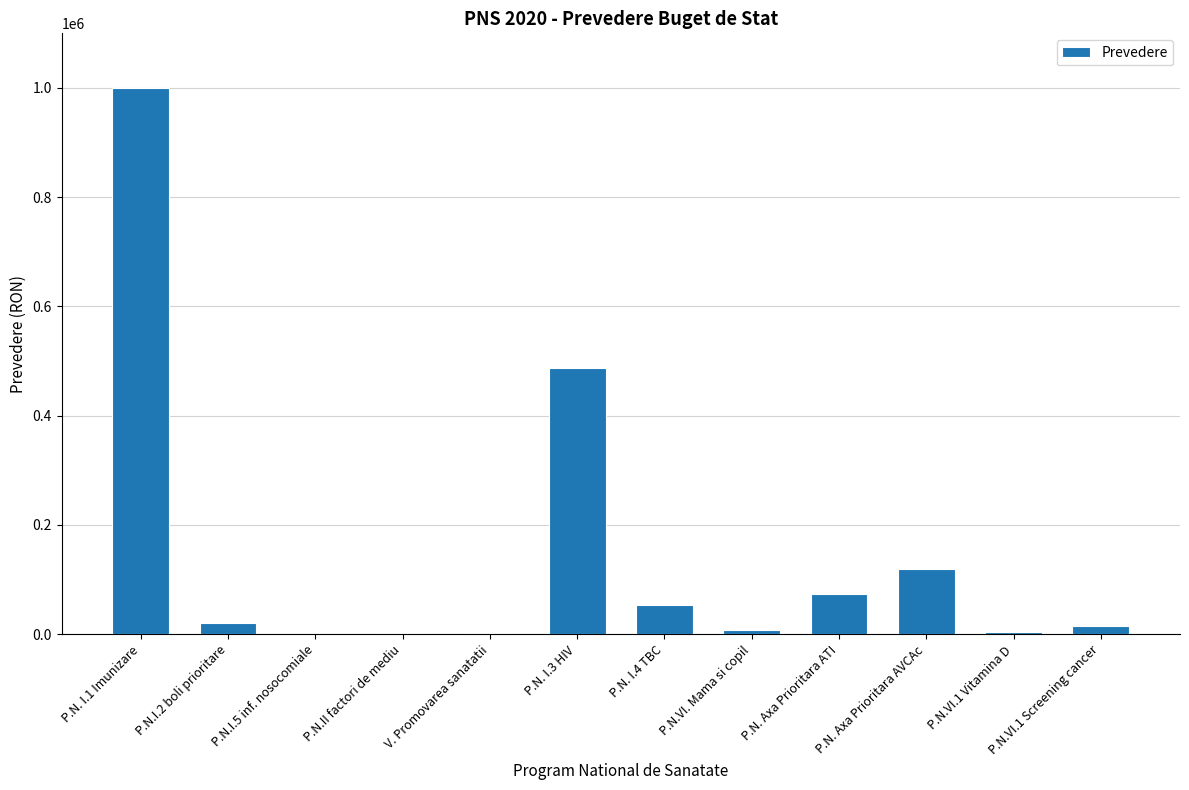

The value at P.N.I.5 inf. nosocomiale is 468320. True or false?

False